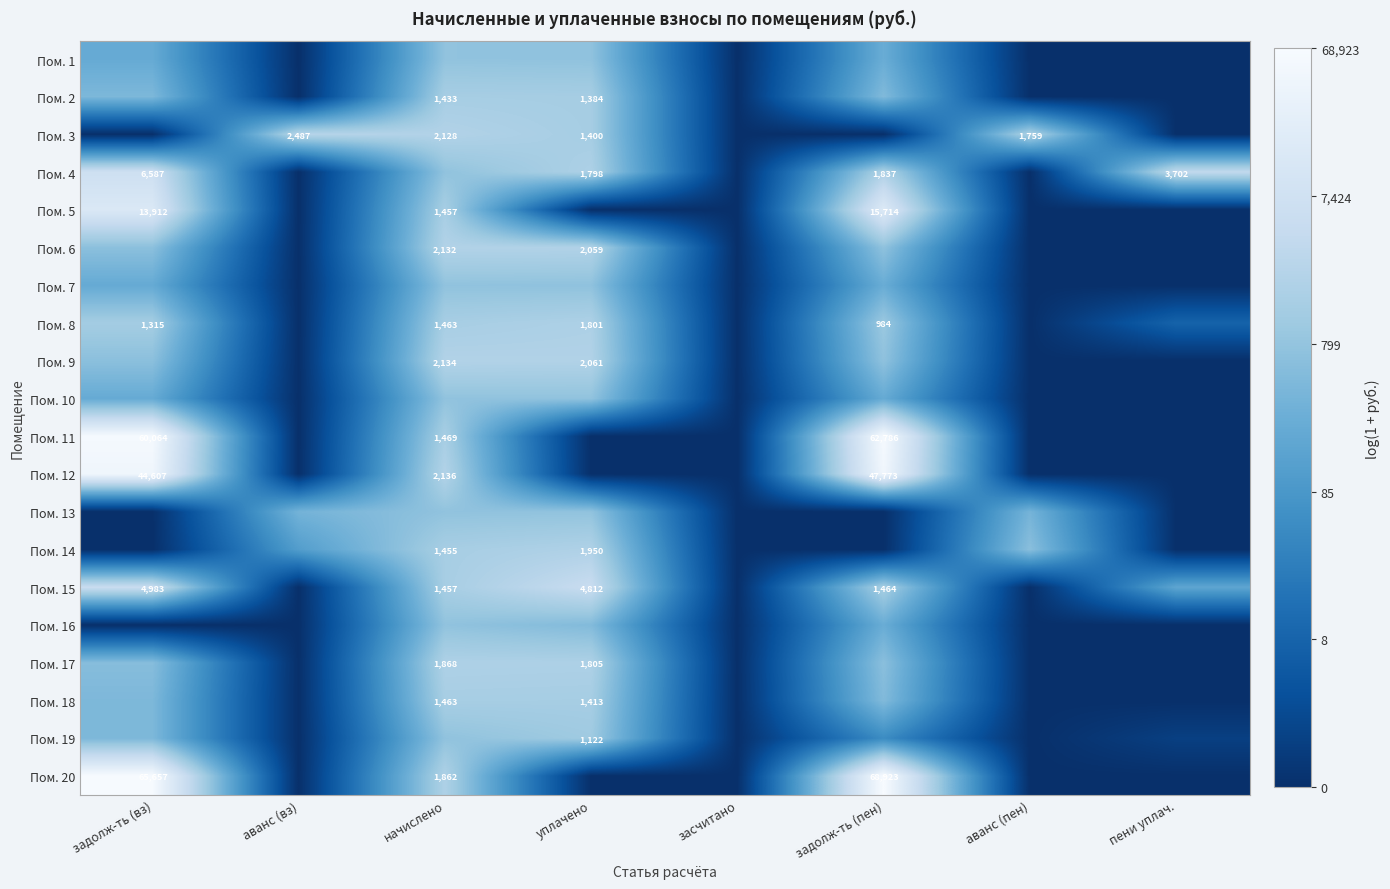

How many data points in Пом. 12 are above 0?

3